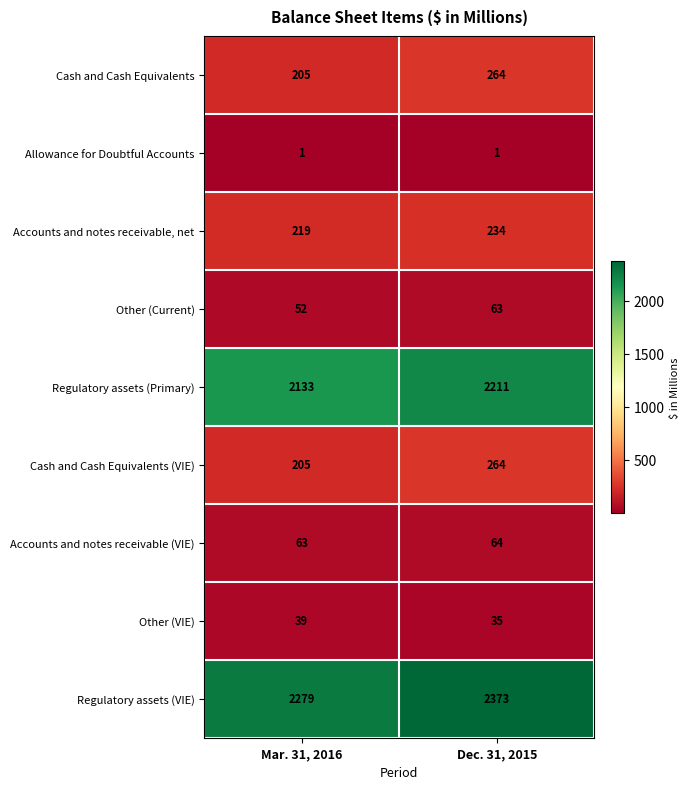

Which category has the lowest value in the Accounts and notes receivable (VIE) series?

Mar. 31, 2016